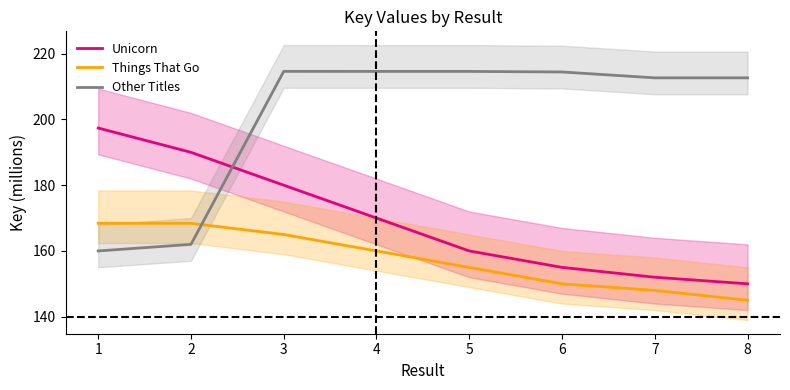

Reading left to right, transcribe all the data shown in this chart.

Unicorn: 197.4	190.0	180.0	170.0	160.0	155.0	152.0	150.0
Things That Go: 168.4	168.4	165.0	160.0	155.0	150.0	148.0	145.0
Other Titles: 160.0	162.0	214.6	214.6	214.6	214.4	212.7	212.7